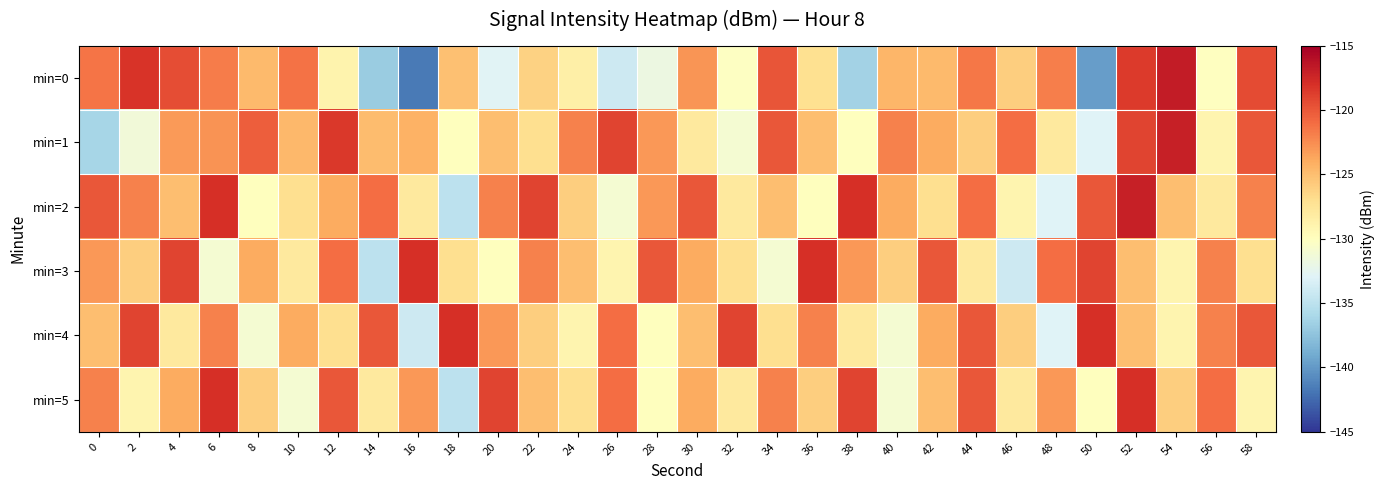

What is the total value across all series at 48?

-759.8